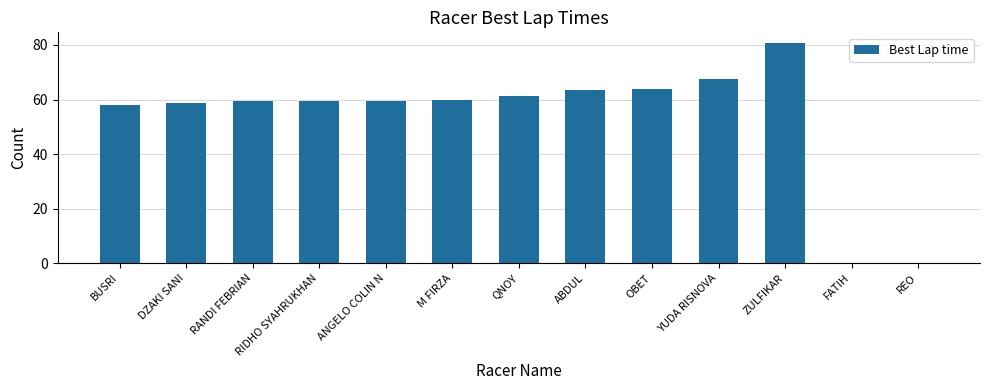

Is it true that the value at FATIH is 0.0?

True